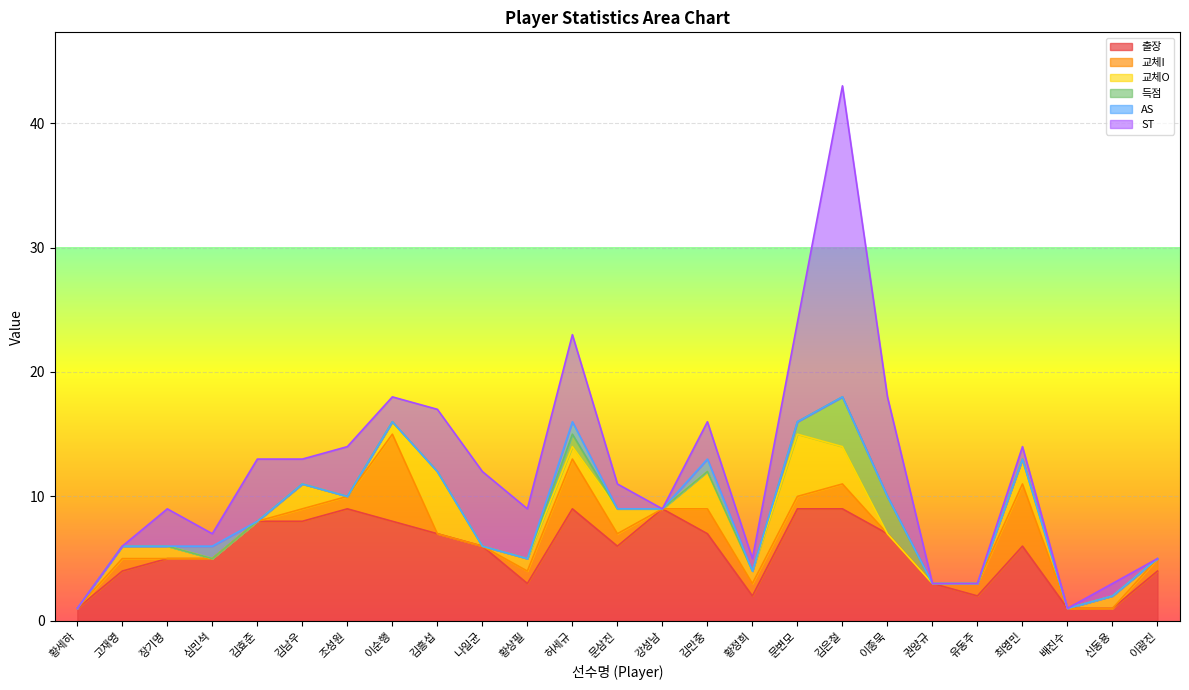

True or false: ST and 교체I cross at least once.

True